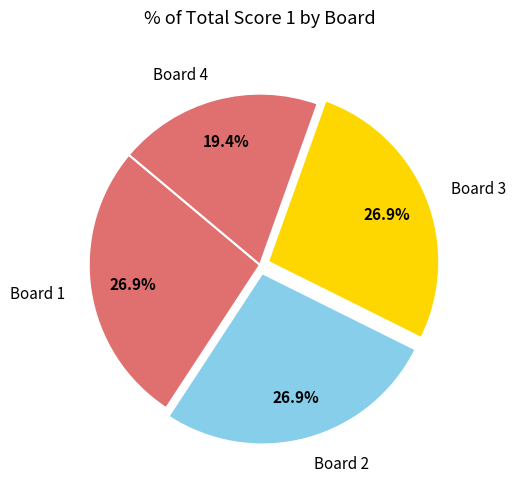

Is it true that Board 3 is 17% of the pie?

False